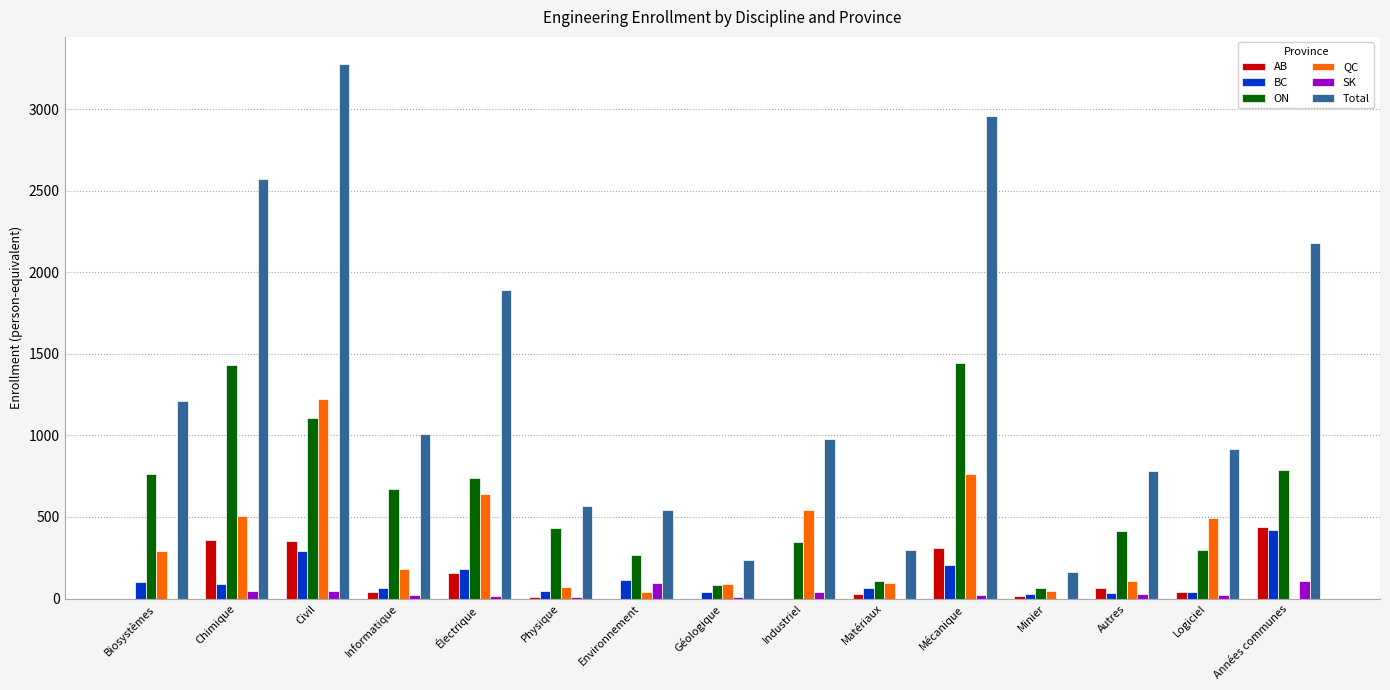

Which series changed the most between Biosystèmes and Civil?

Total